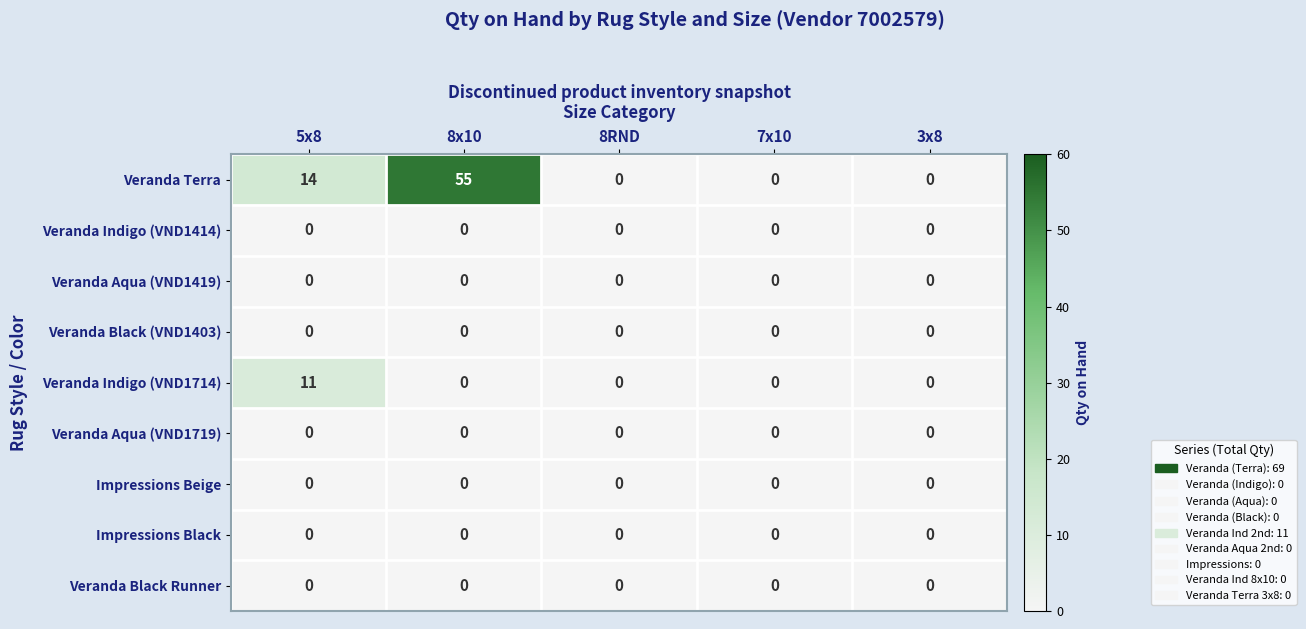

What is the difference between the highest and lowest values at 8x10?

55